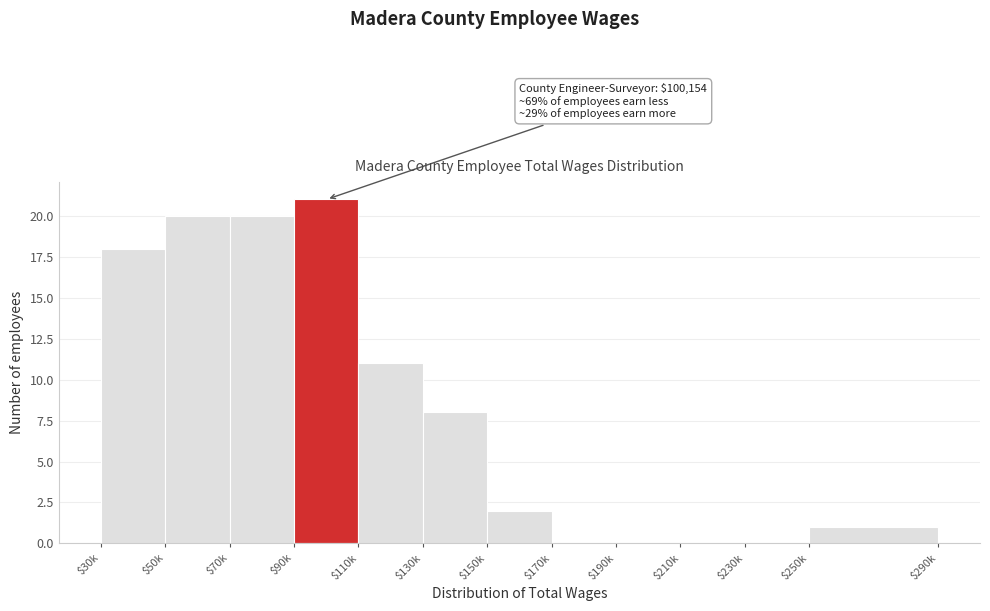

The chart shows a value of 0 at $170k. True or false?

True